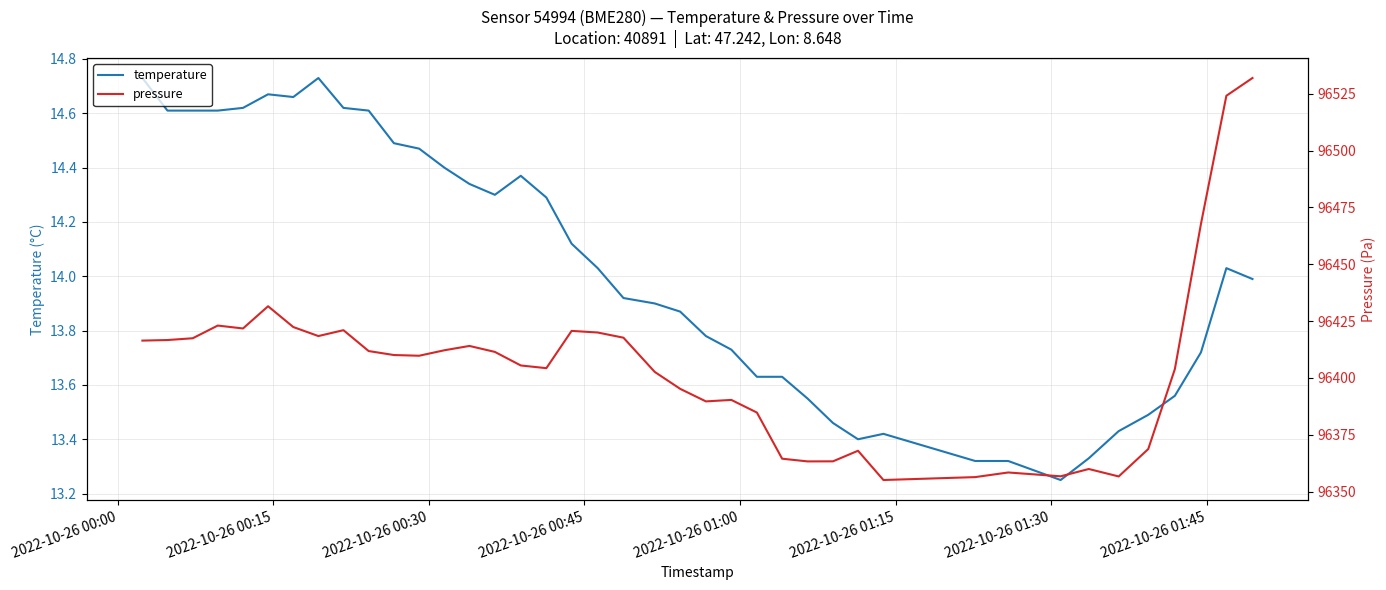

The pressure series shows 65905.1 at 2022-10-26 01:45. True or false?

False